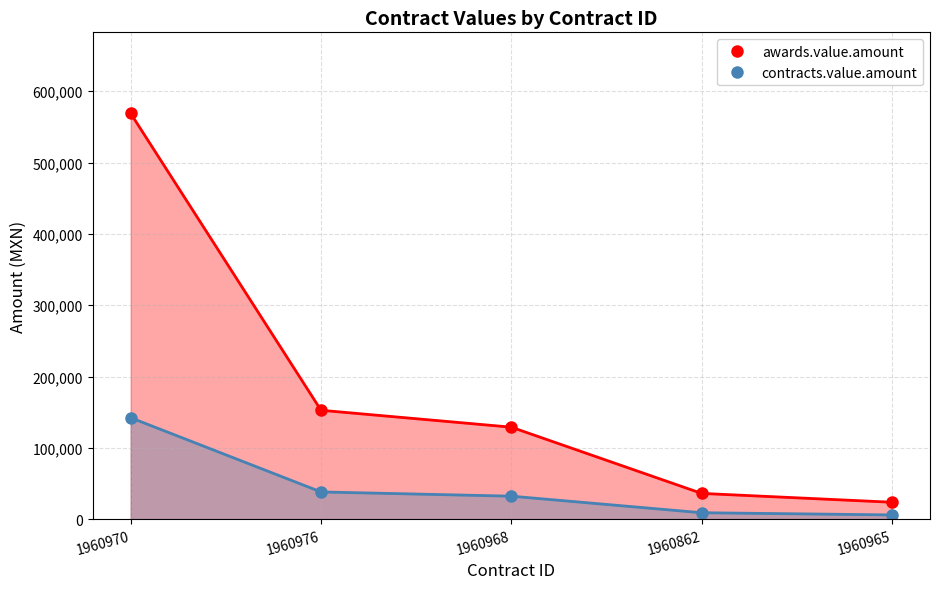

What is the highest value of the contracts.value.amount series?

142207.9